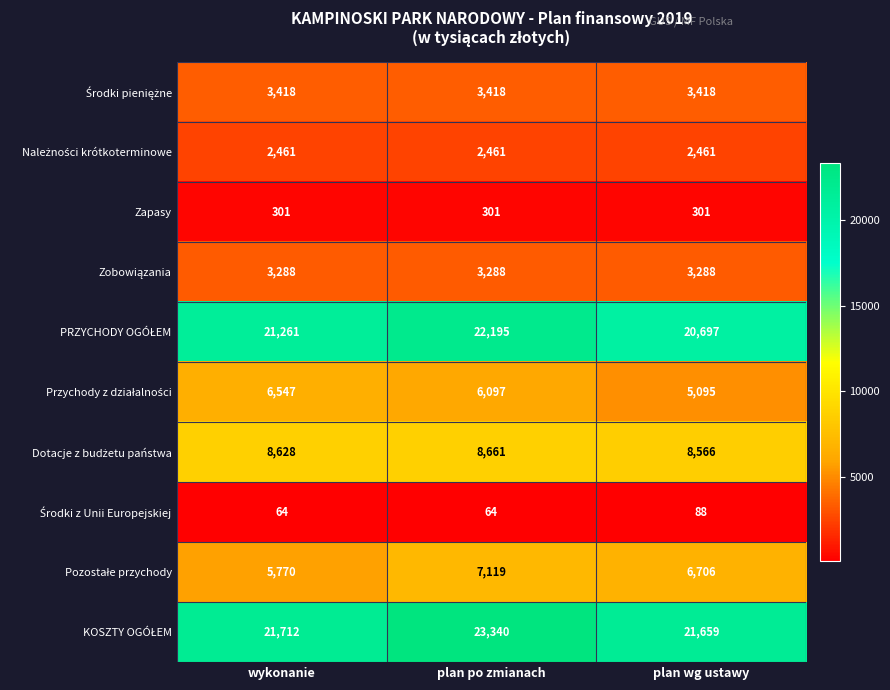

What is the minimum value shown in the chart?

64